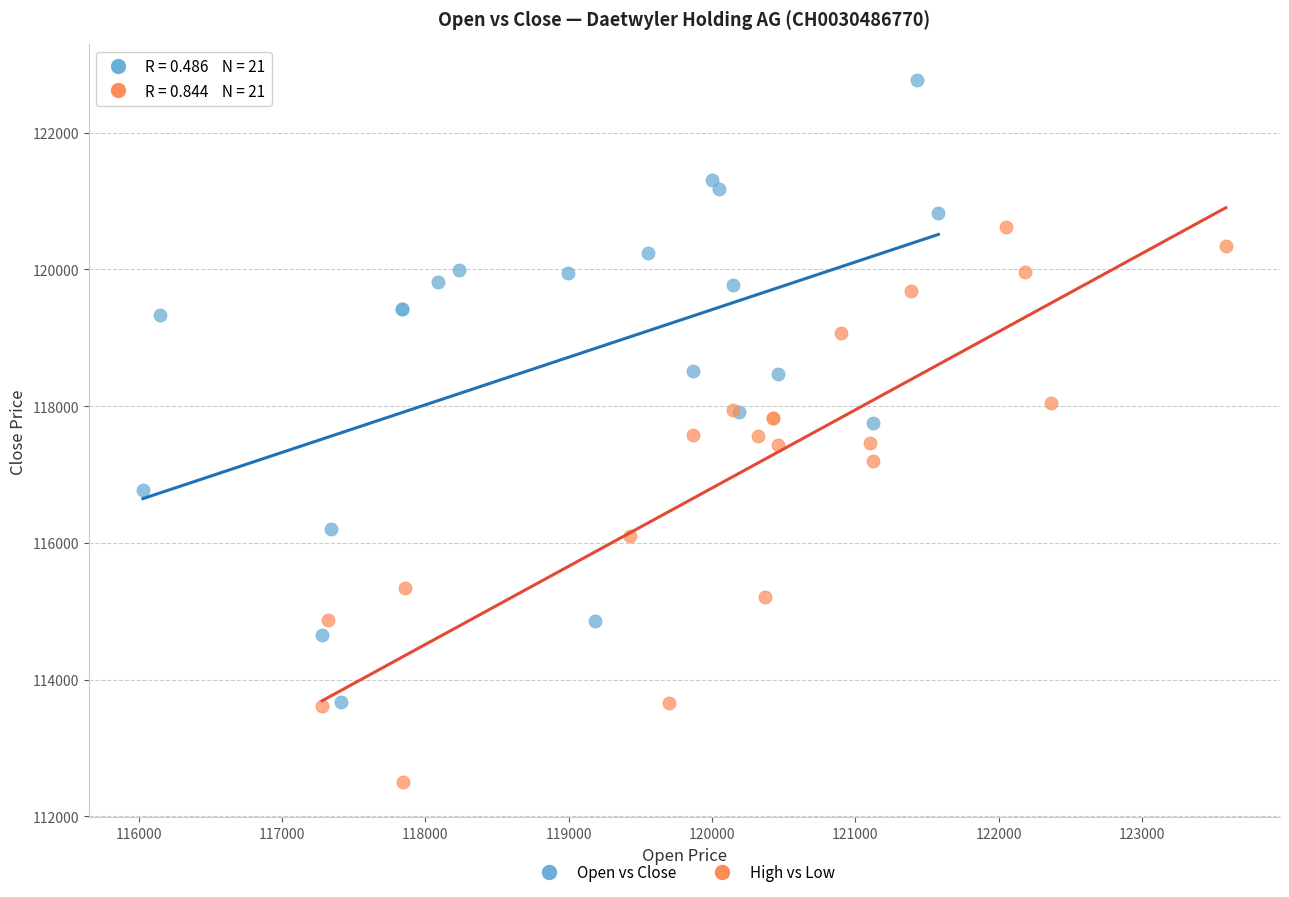

Which series reaches the minimum Y coordinate?

High vs Low